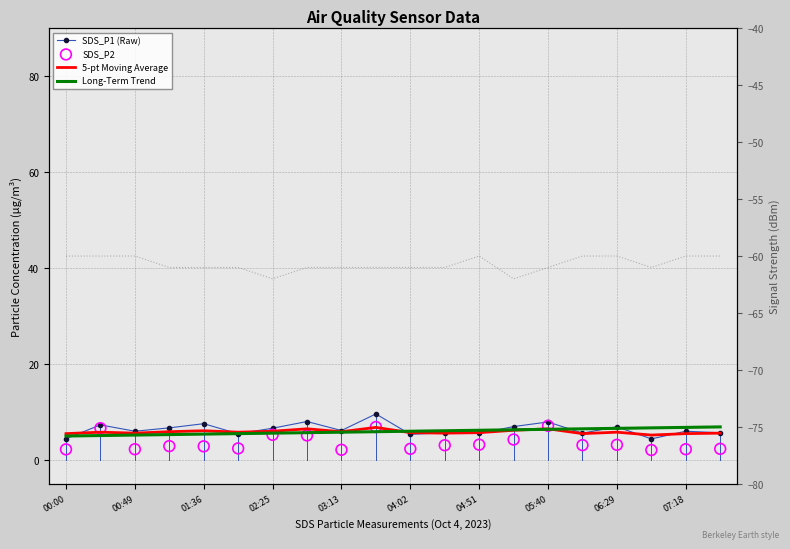

Which series has the widest spread of Y values?

SDS_P1 (Raw)